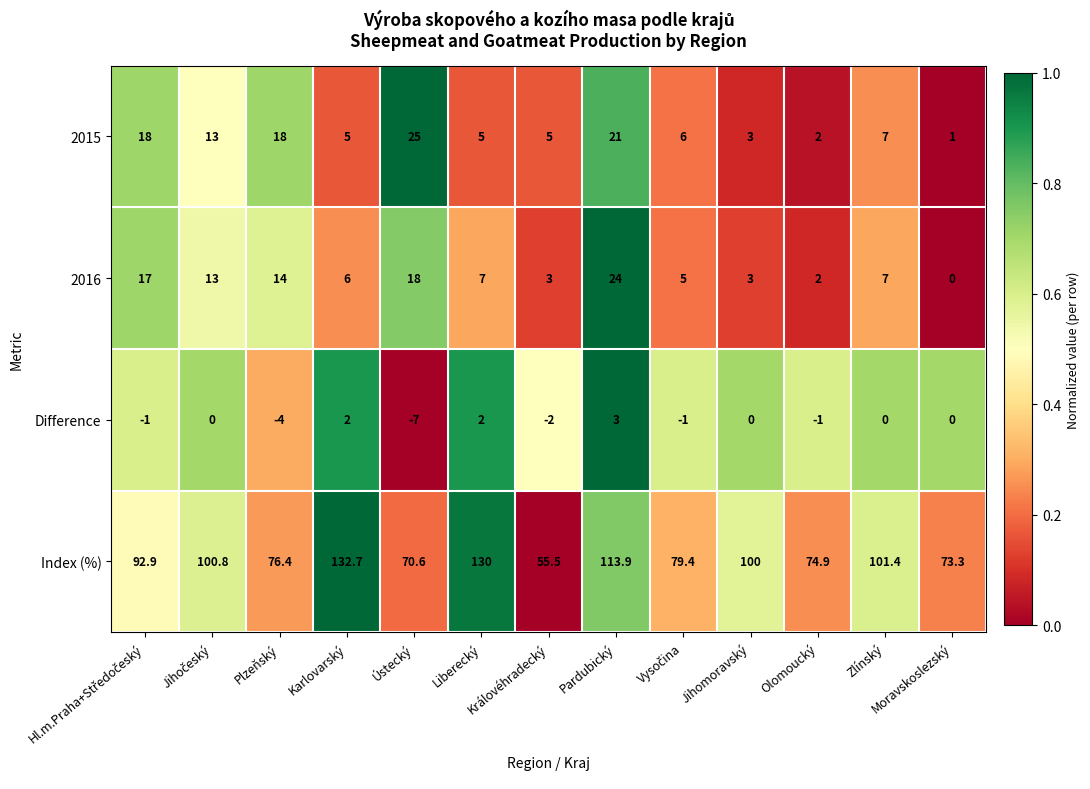

At which label is Difference closest to -2?

Královéhradecký